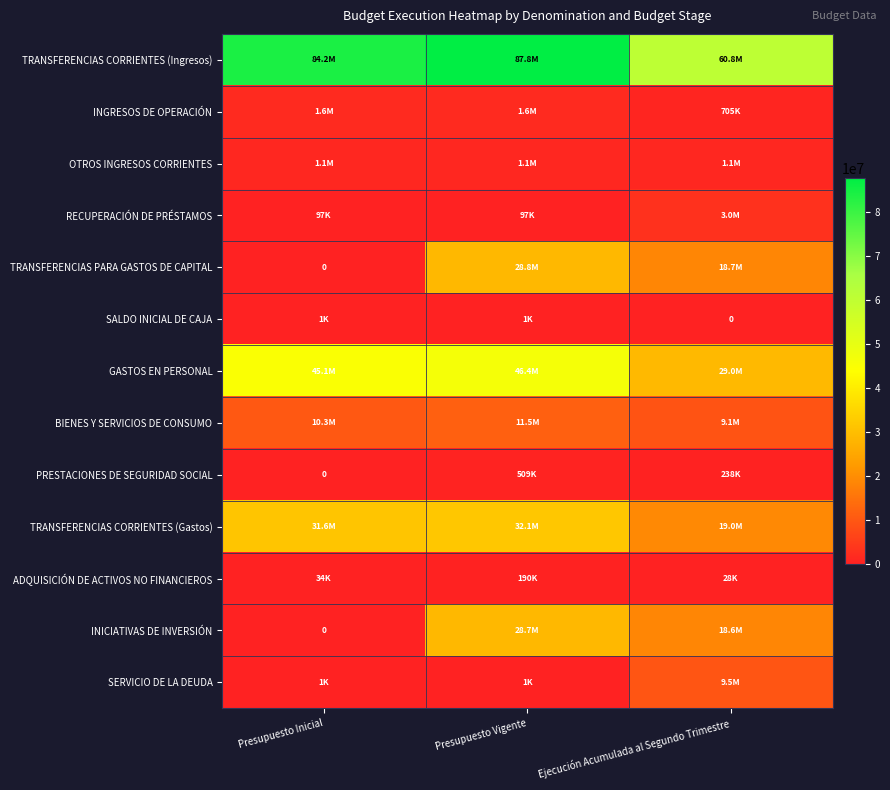

At which label does TRANSFERENCIAS CORRIENTES (Ingresos) first exceed 84236418?

Presupuesto Vigente